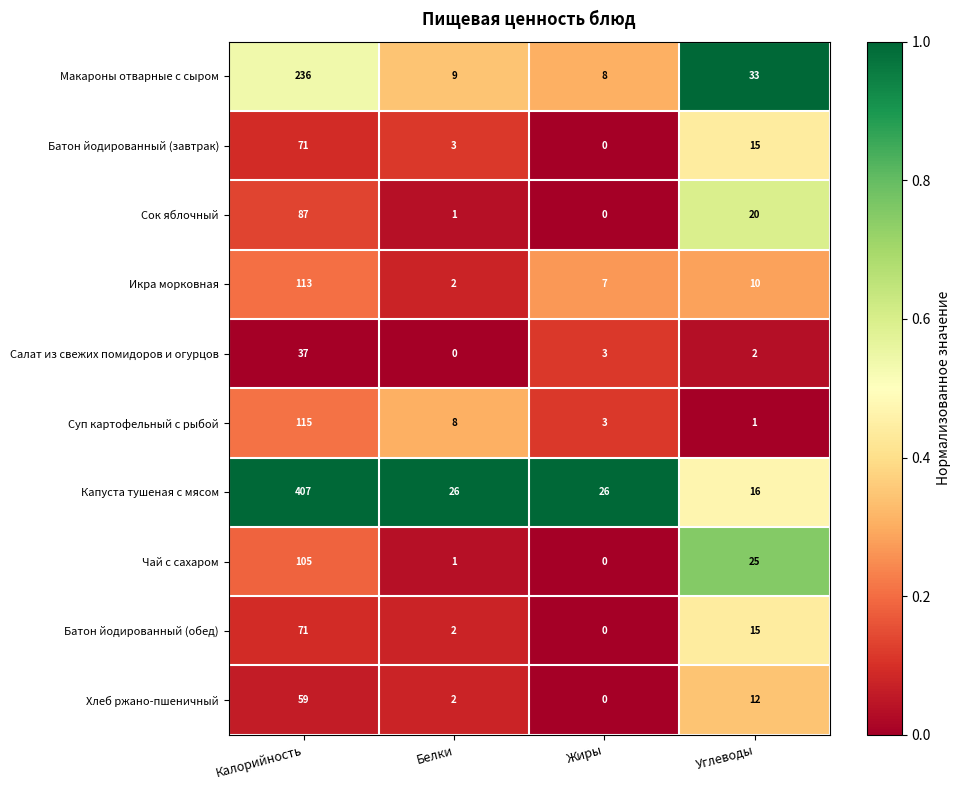

Which series has the largest range (max minus min)?

Капуста тушеная с мясом